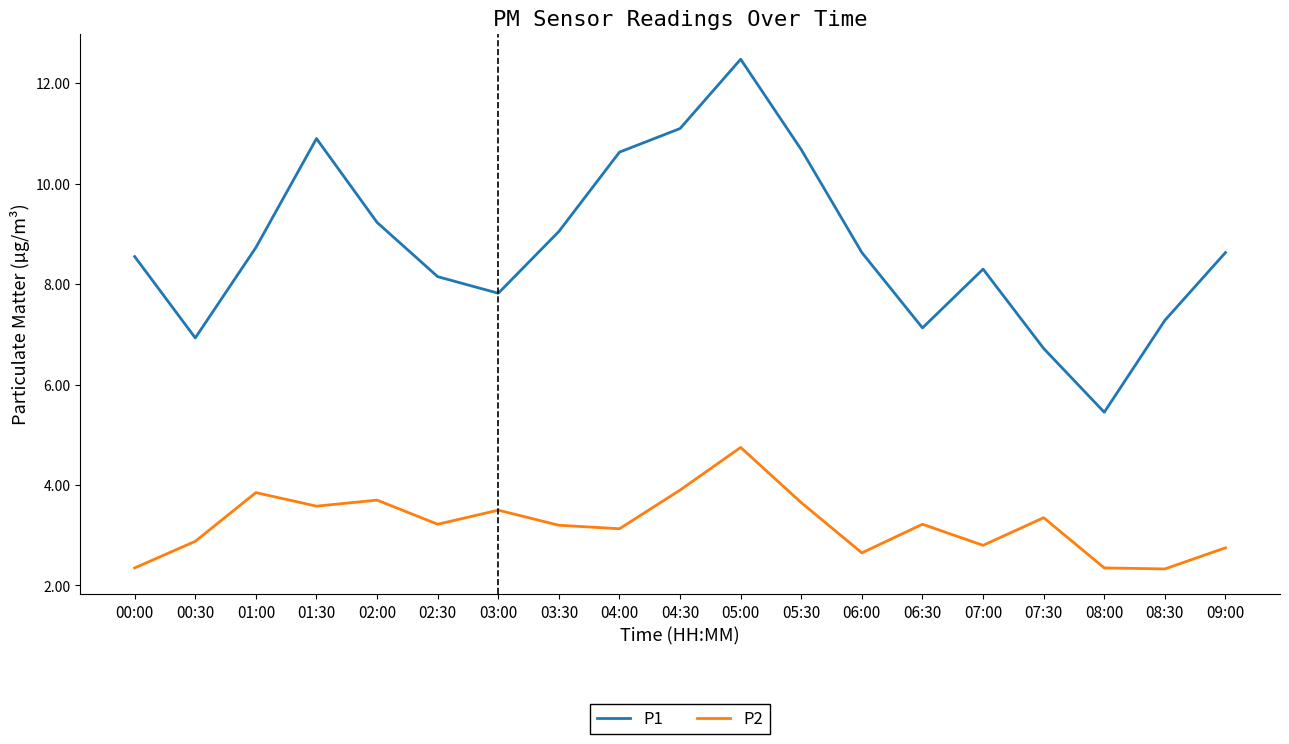

What is the average value of the P1 series?

8.8